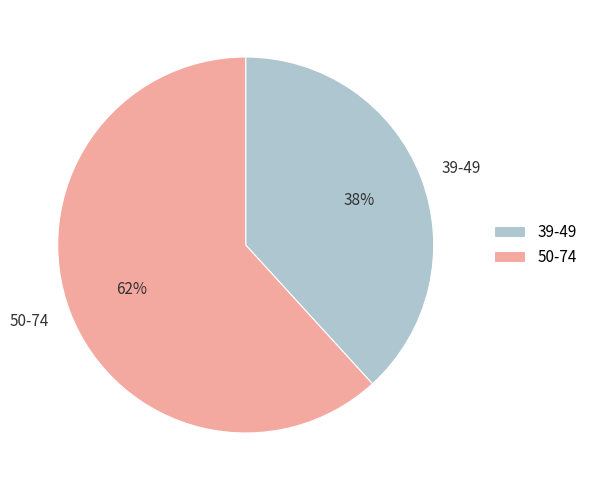

To the nearest percent, what is the average slice percentage?

50%